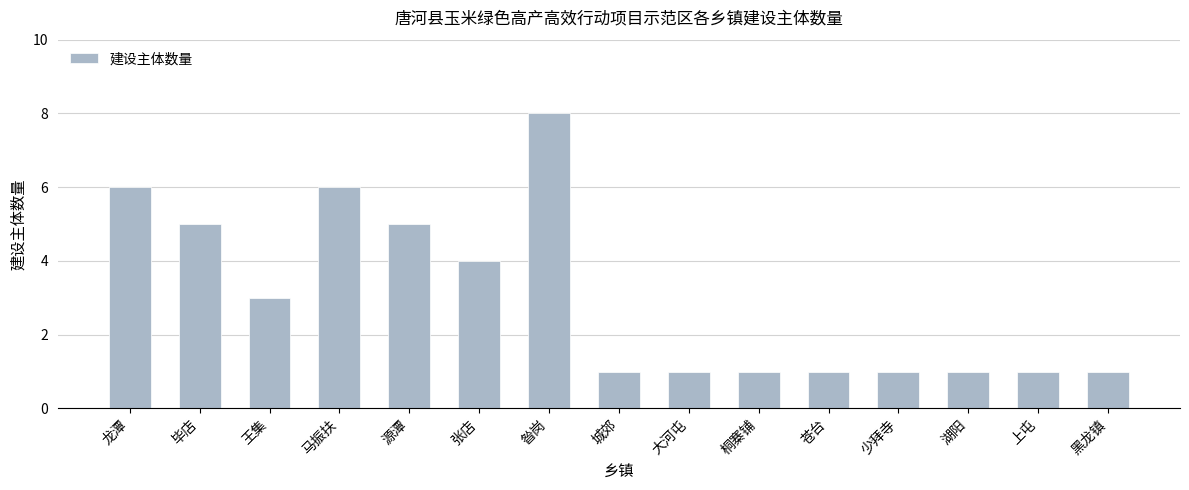

What is the average value?

3